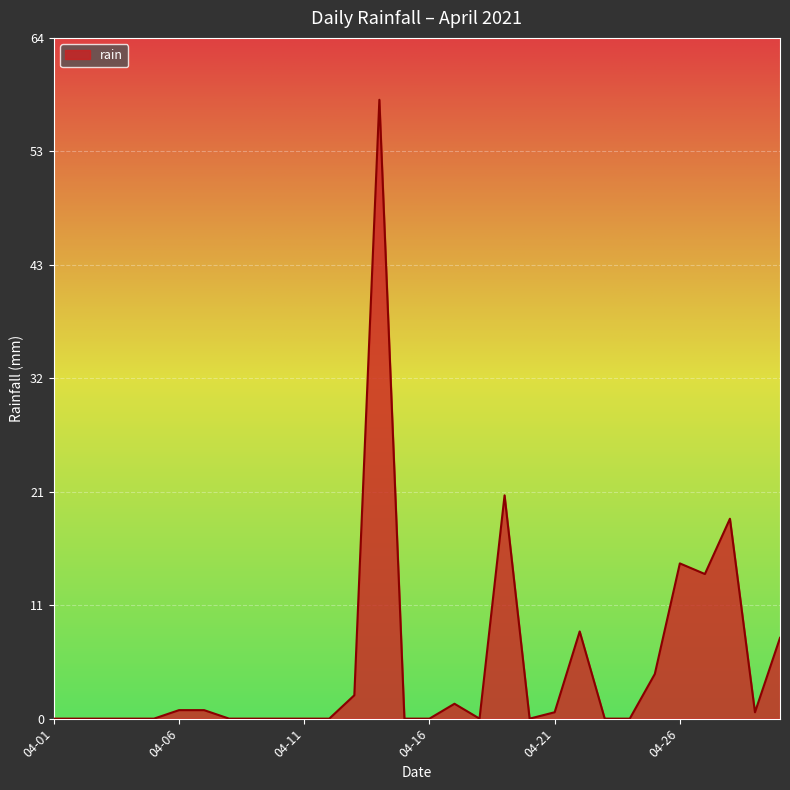

What is the greatest value displayed?

58.2